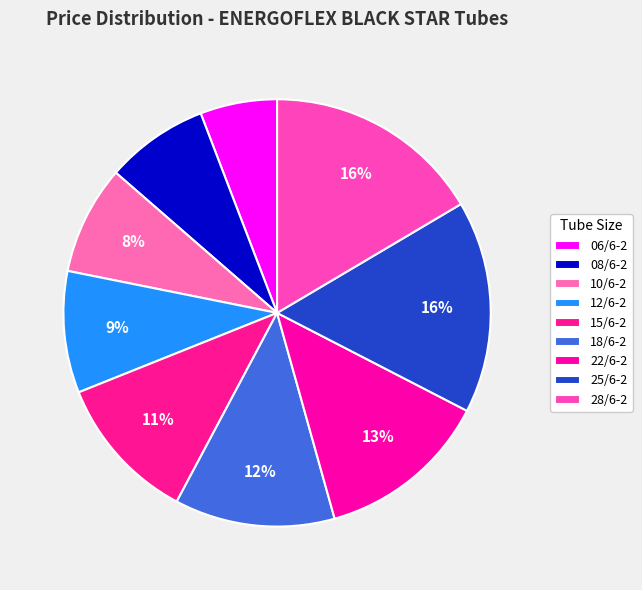

Count the number of slices in the pie.

9